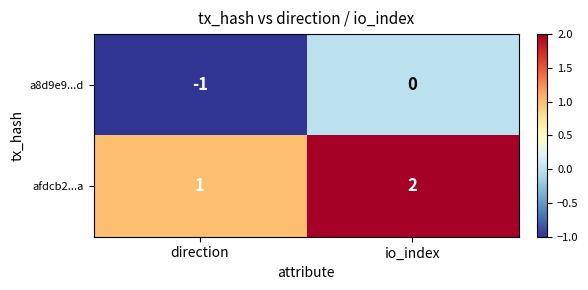

At which category is the sum across all series the highest?

io_index